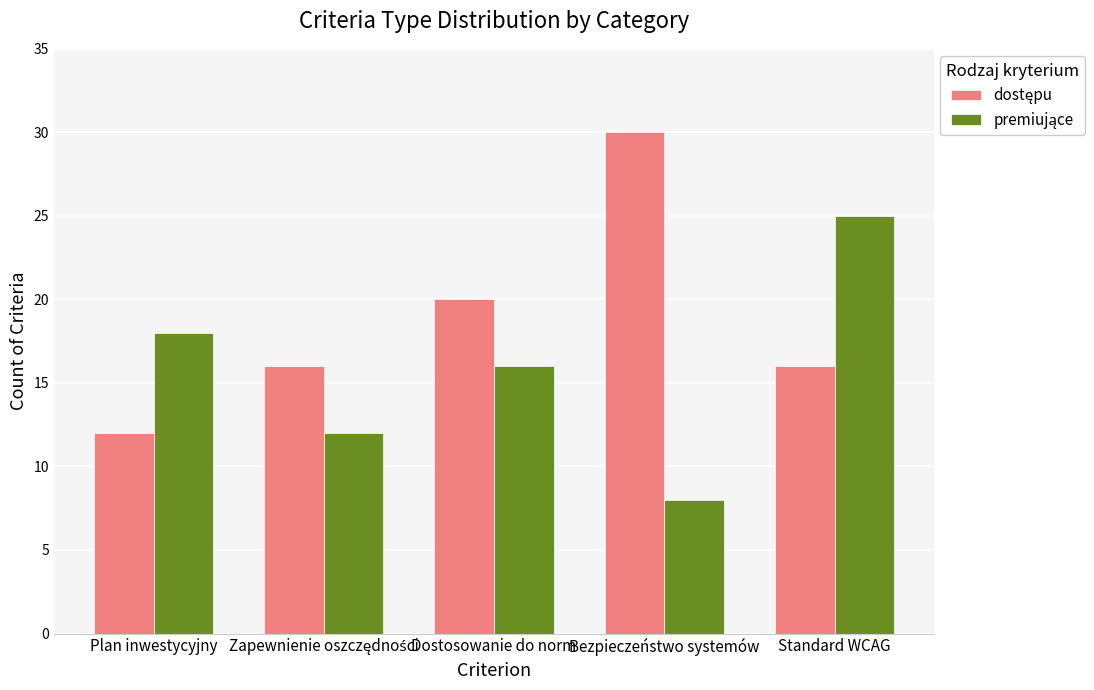

Which label corresponds to the largest value in the chart?

Bezpieczeństwo systemów